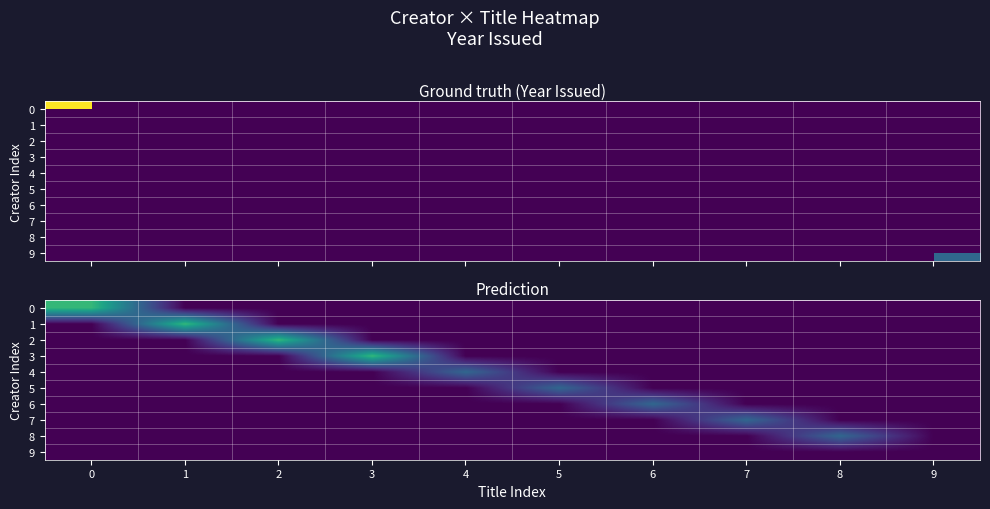

What is the difference between the highest and lowest values at 5?

1